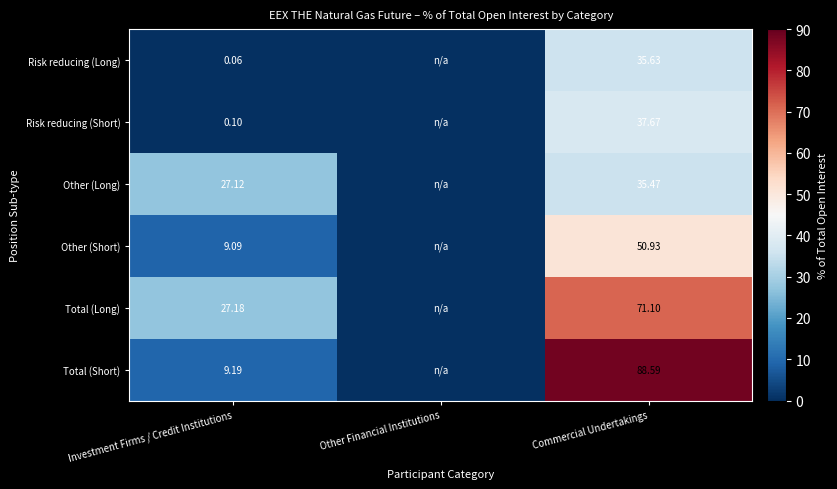

Between Investment Firms / Credit Institutions and Commercial Undertakings, which series saw the biggest shift?

Total (Short)